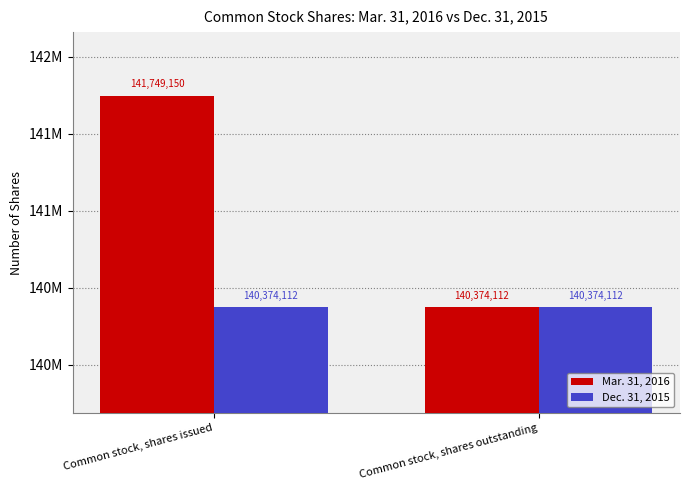

What are all the series names shown in the legend?

Mar. 31, 2016, Dec. 31, 2015